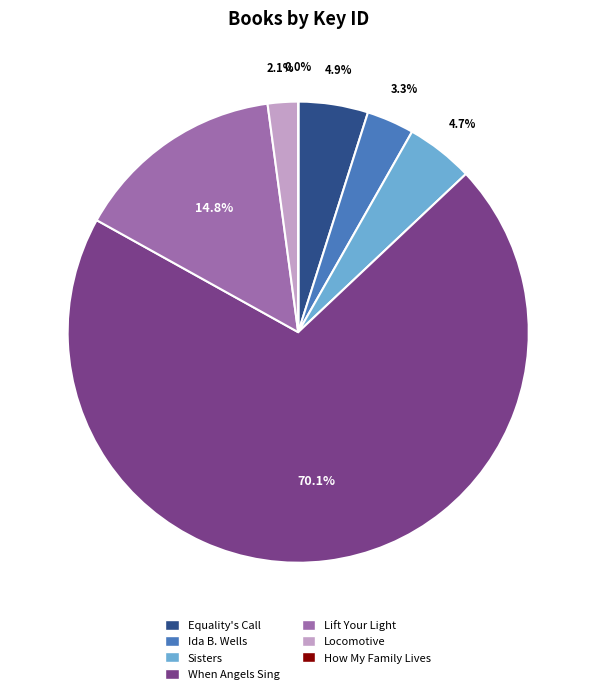

Is there a majority slice in this chart?

Yes